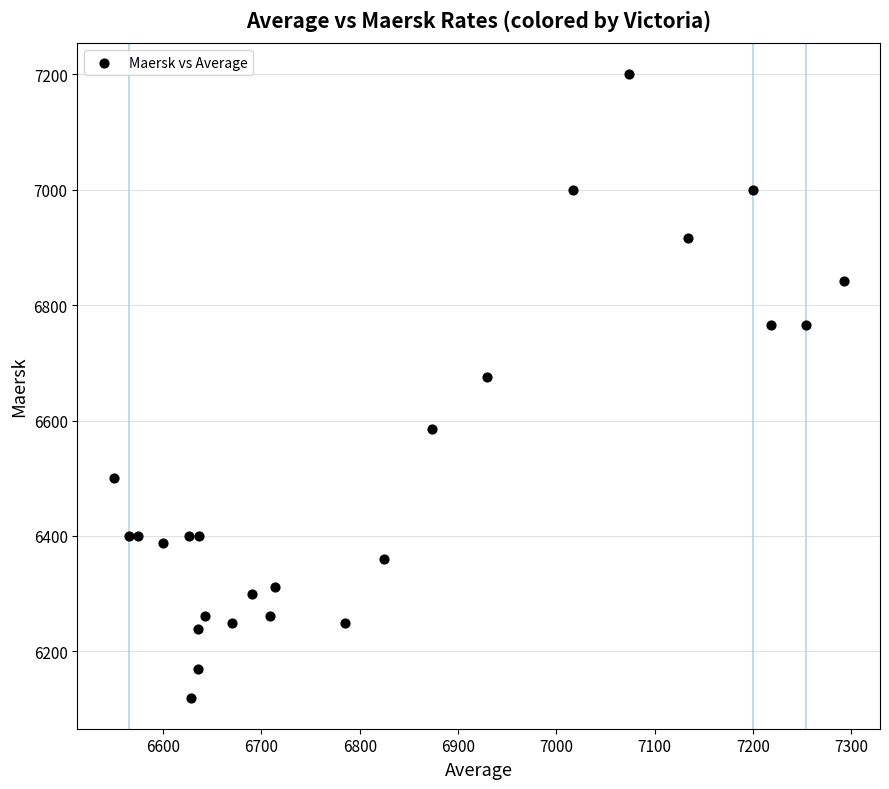

What is the range of Y values (max minus min)?

1080